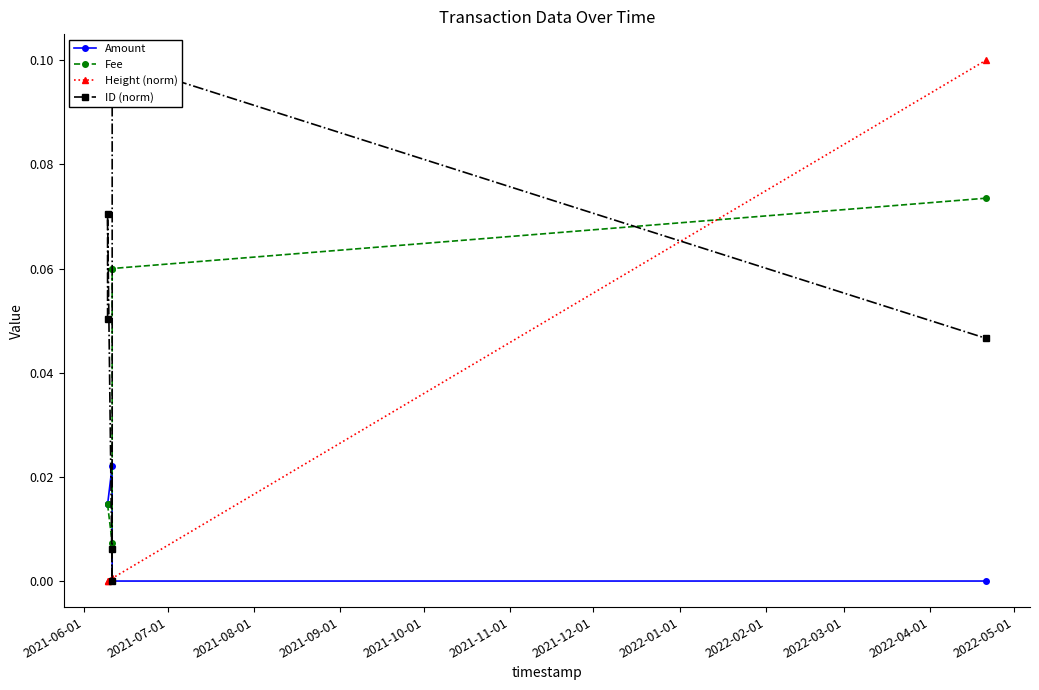

True or false: Amount has more than 0 points higher than both neighbors.

True